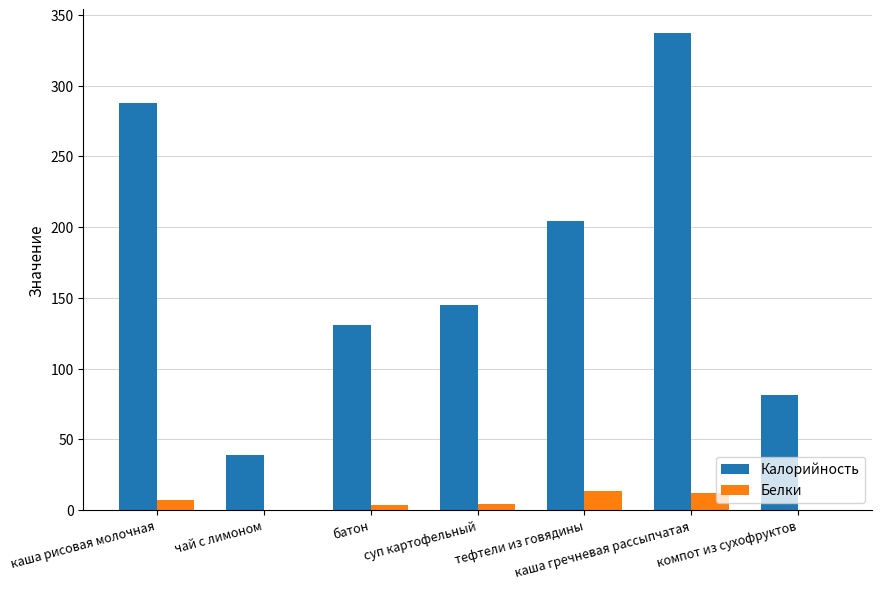

Which series has the largest total across all categories?

Калорийность